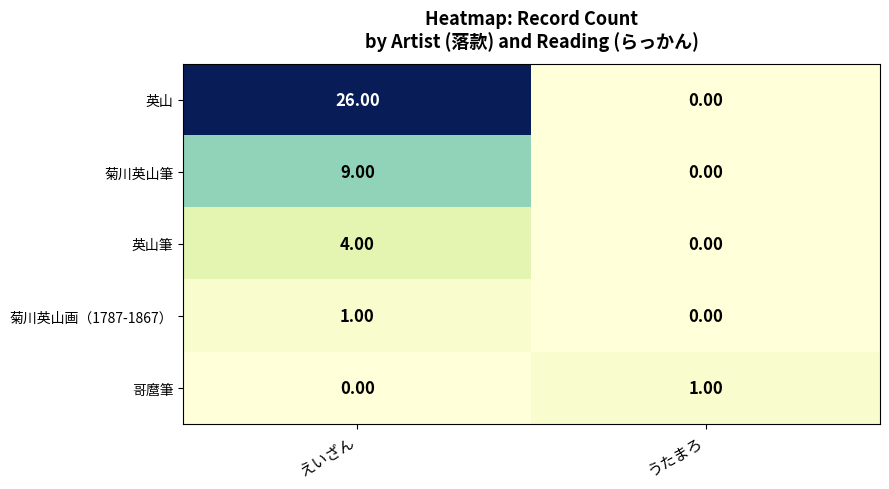

How many values in the 英山 series are below 26?

1